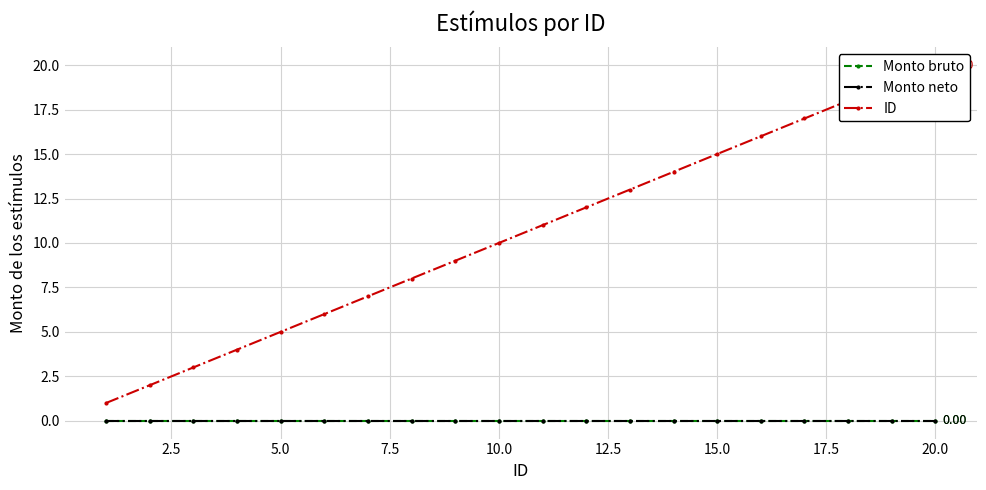

Count the number of categories in the chart.

20